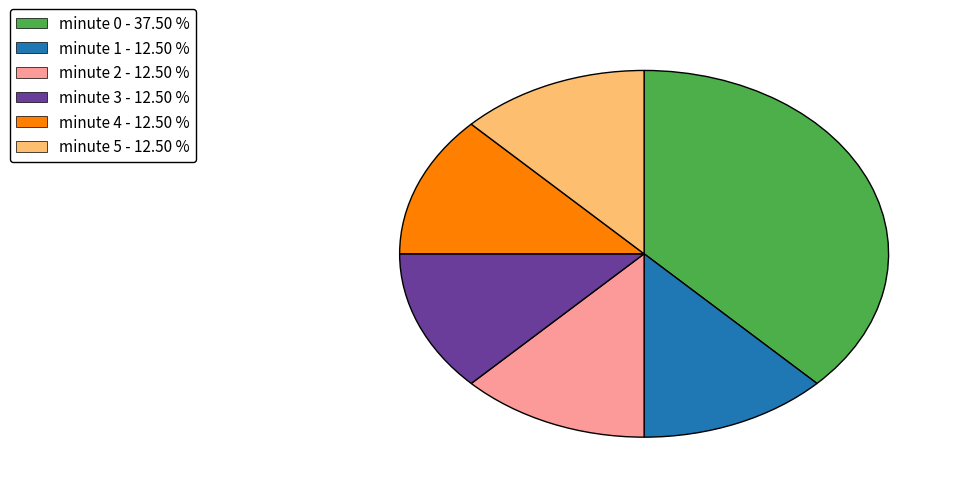

Approximately how many times larger is the value at minute 2 - 12.50 % compared to minute 0 - 37.50 %?

0.3